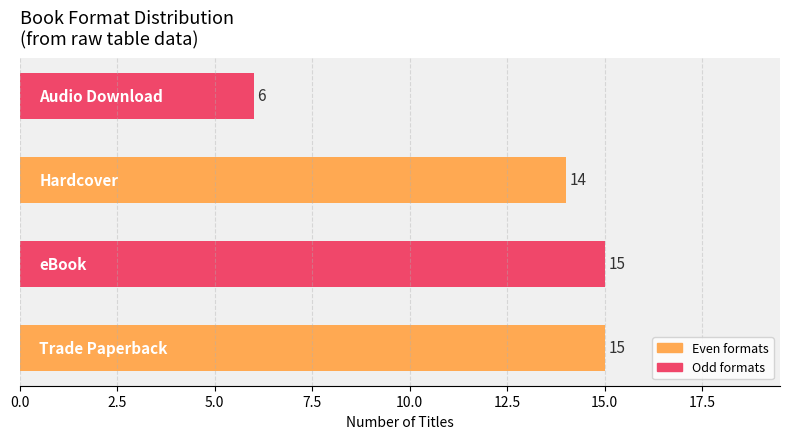

Reading top to bottom, what are all the values shown in this chart?

6	14	15	15